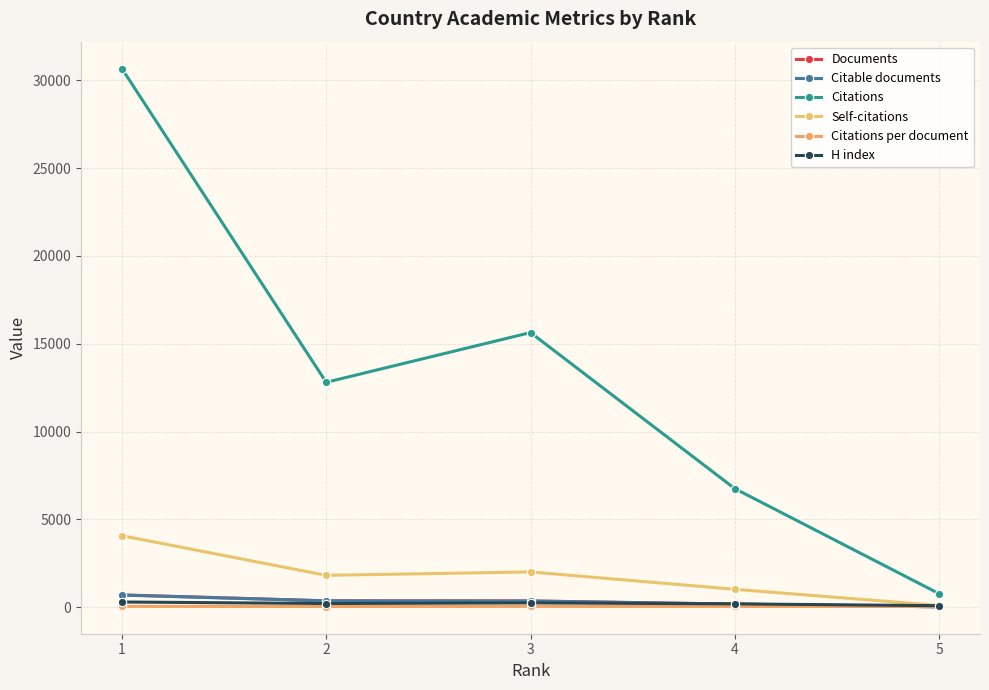

Which category has the highest value in the Citations series?

1